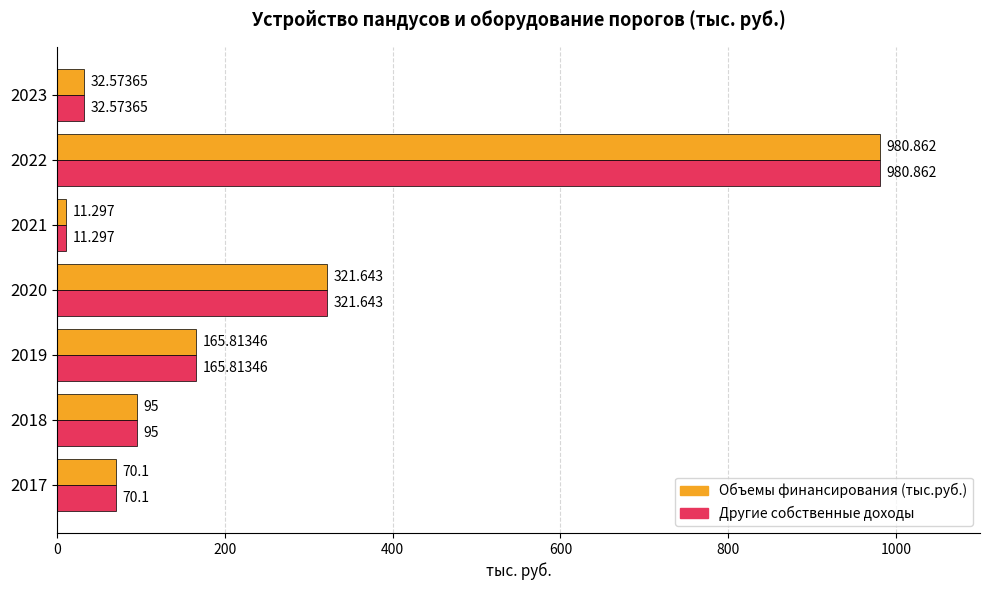

At which category does the chart reach its peak across all series?

2022